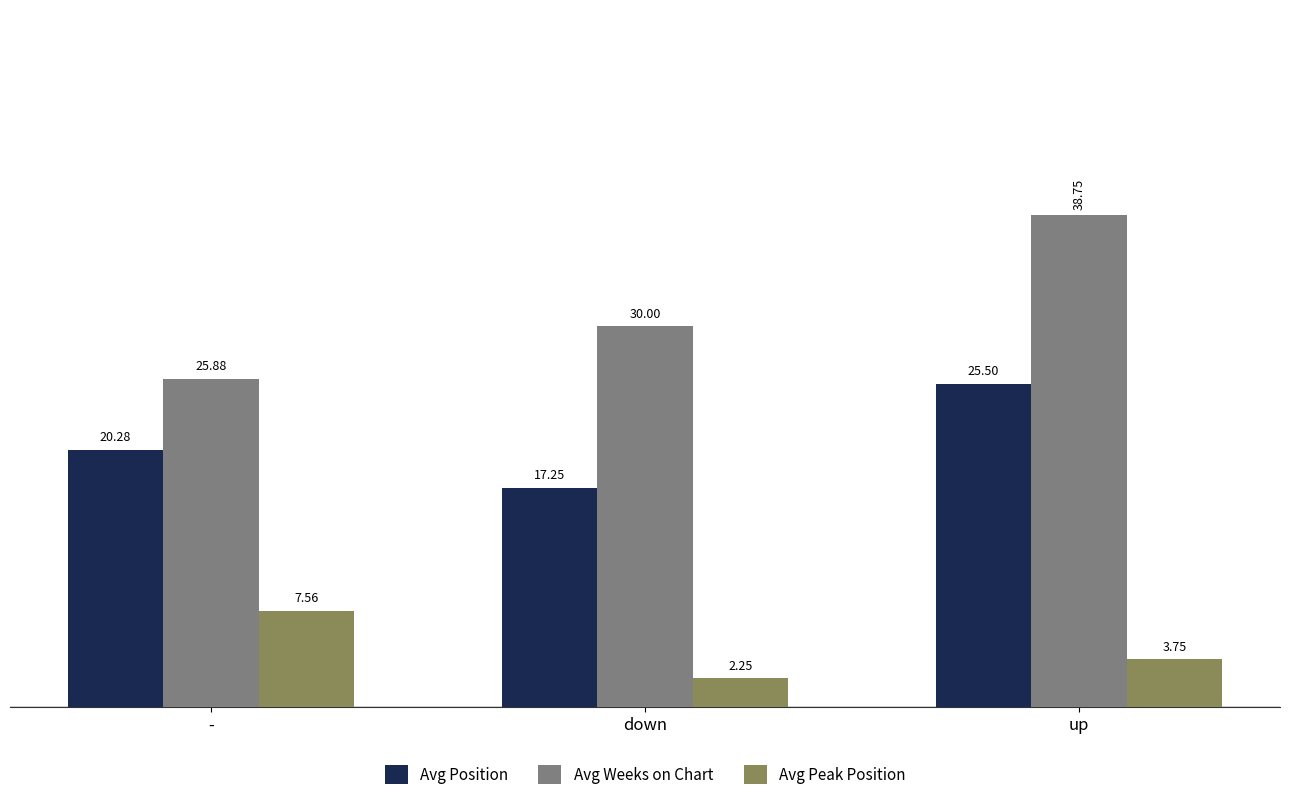

What is the difference between the second highest and minimum values in the Avg Peak Position series?

1.5